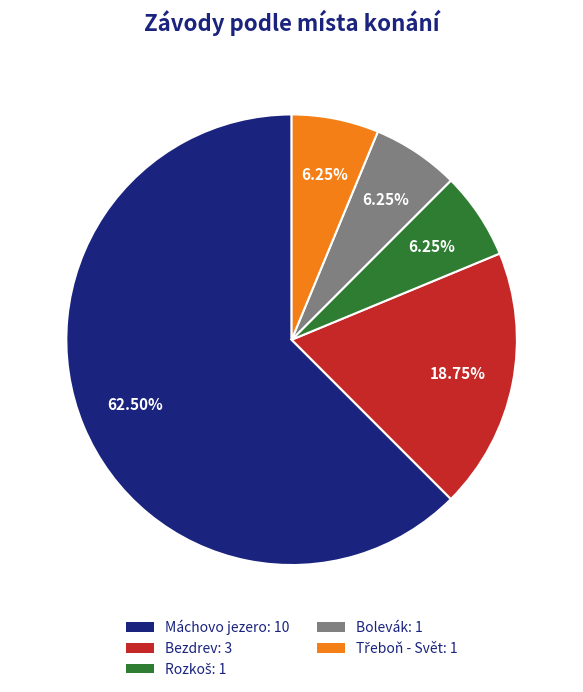

To the nearest percent, what is the average slice percentage?

20%